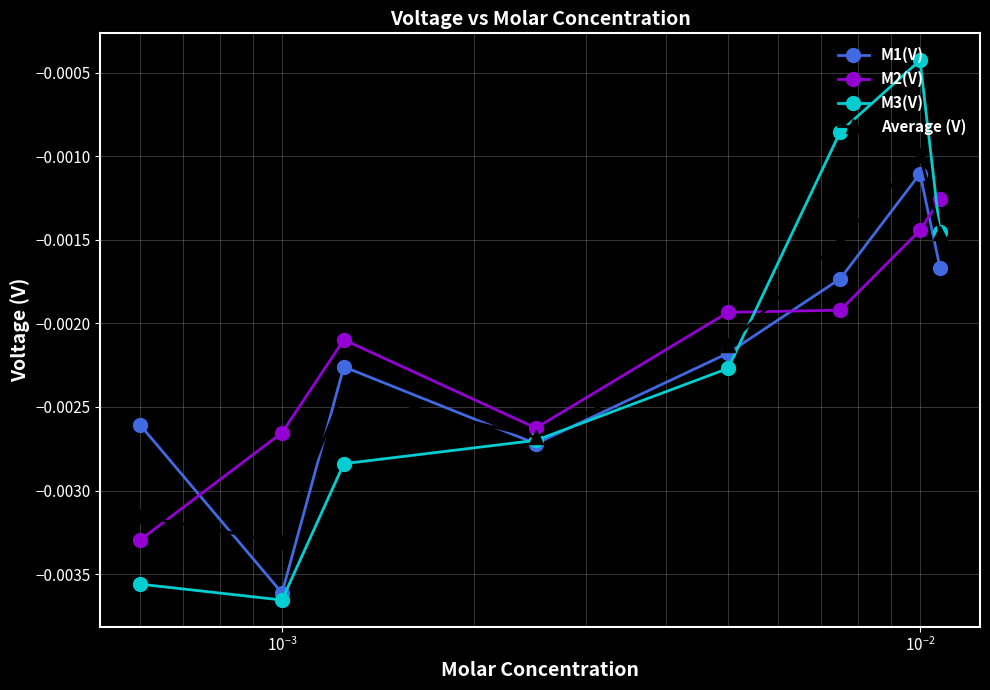

Rank the series by their average value, from highest to lowest.

M2(V), Average (V), M3(V), M1(V)